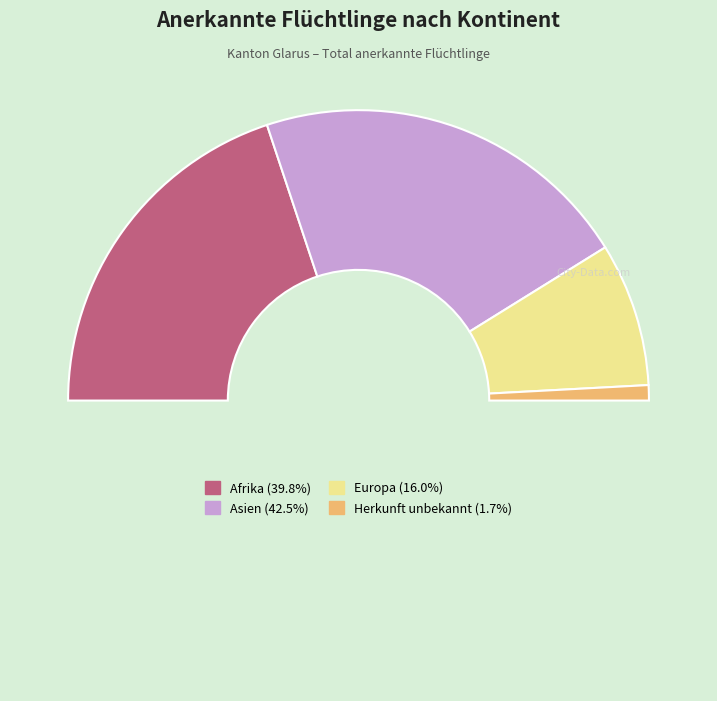

How many segments does this pie chart have?

5